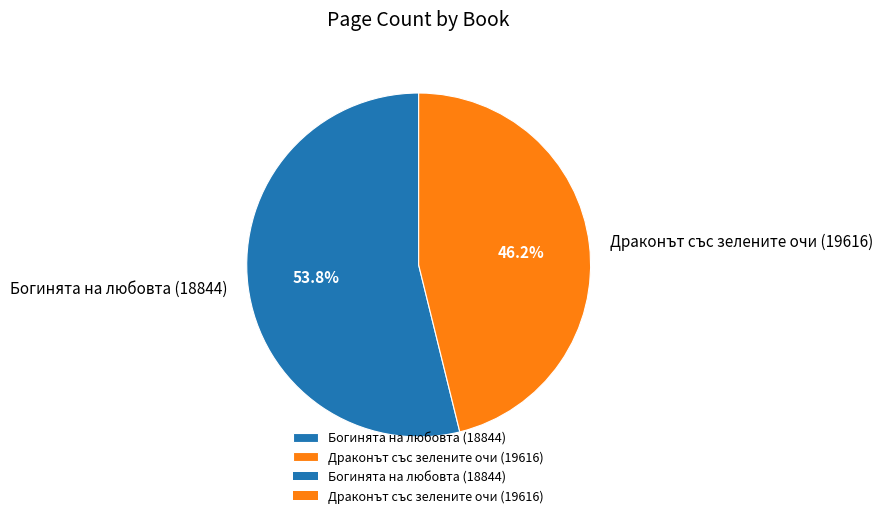

What is the total percentage of Драконът със зелените очи (19616) and Богинята на любовта (18844)?

100.0%